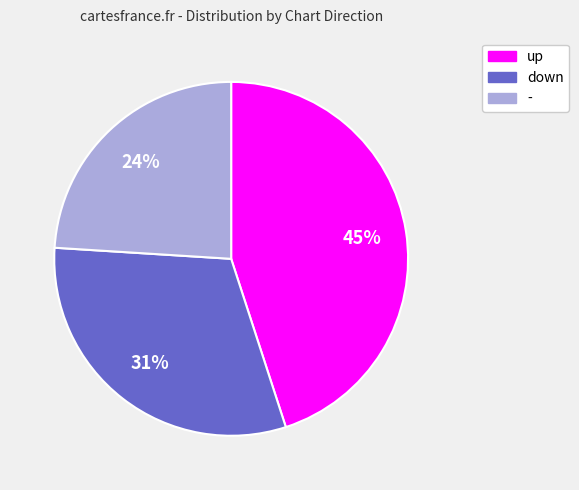

To the nearest percent, what portion does - represent?

24%